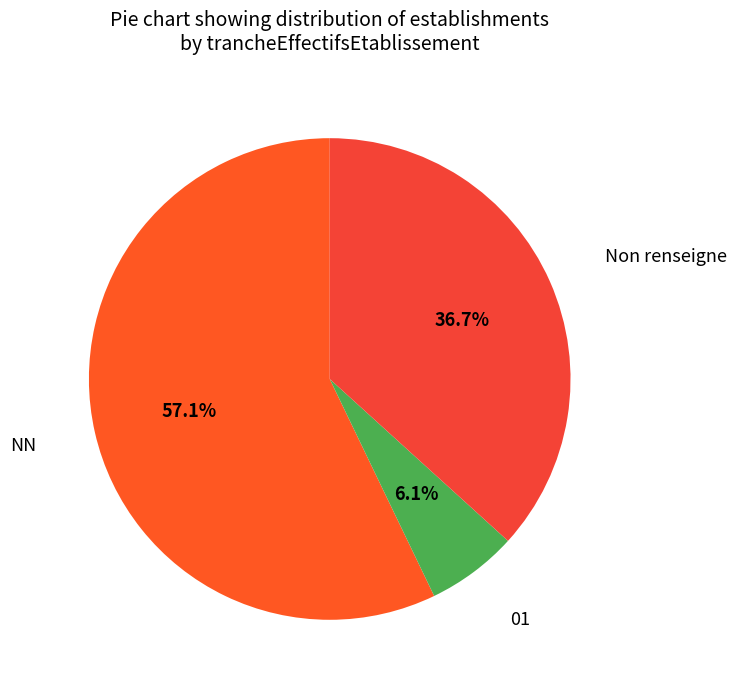

To the nearest percent, what is the difference between the largest and smallest slice percentages?

51%